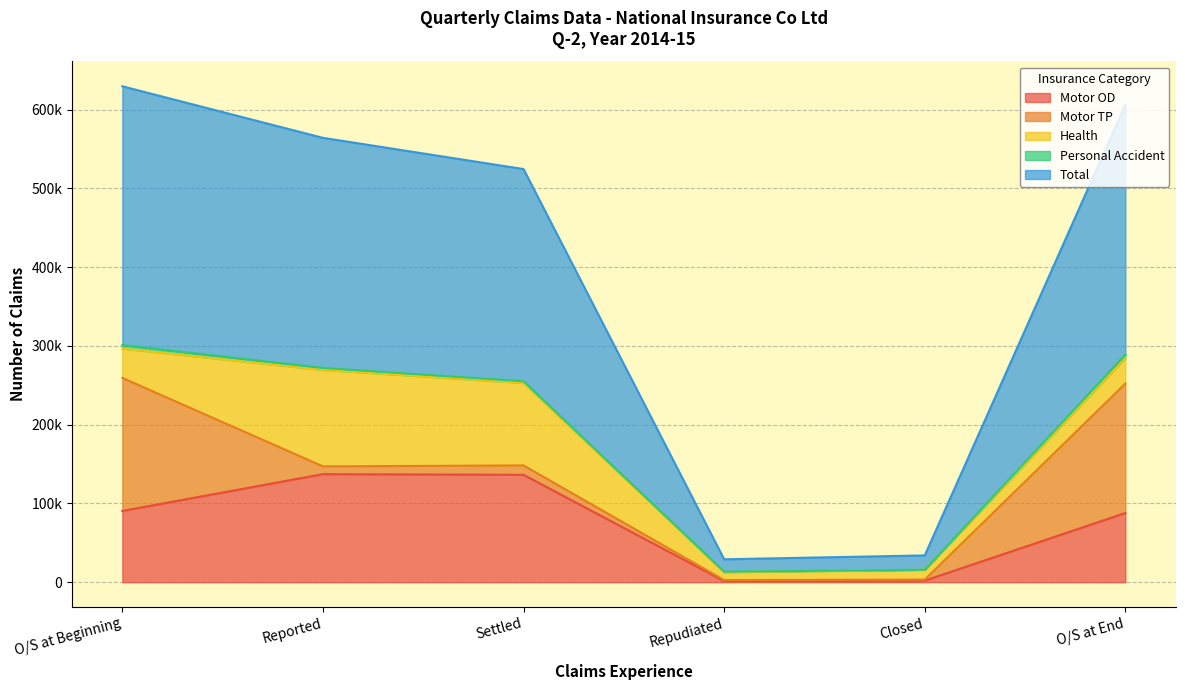

Does the chart have visible grid lines?

Yes